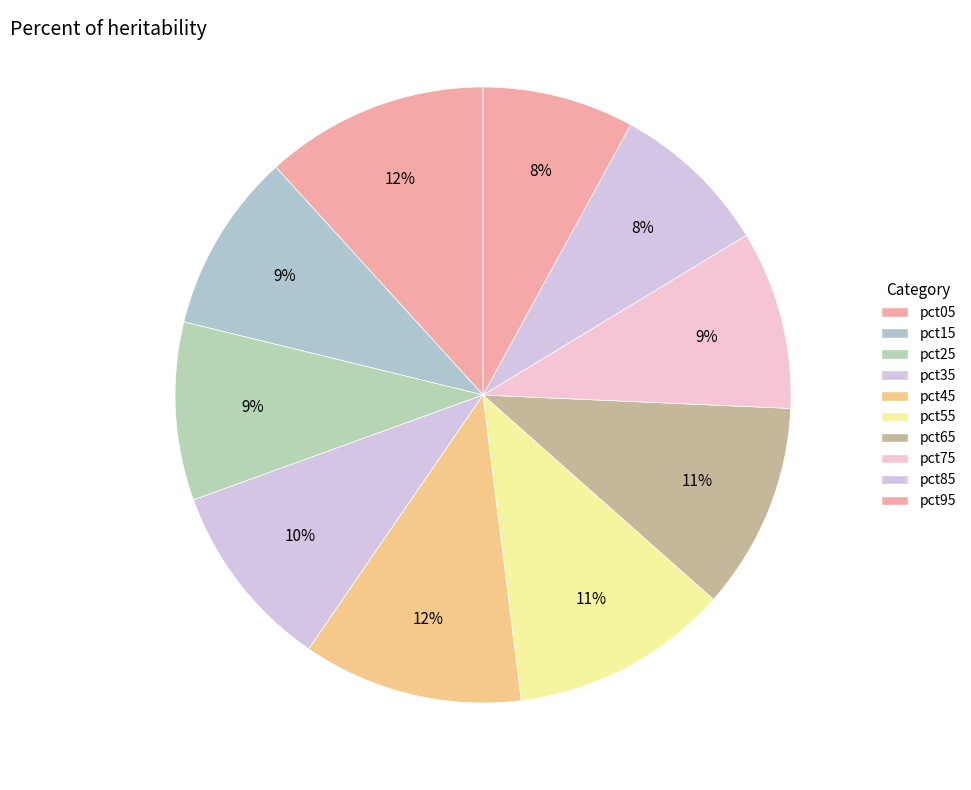

How many segments does this pie chart have?

10